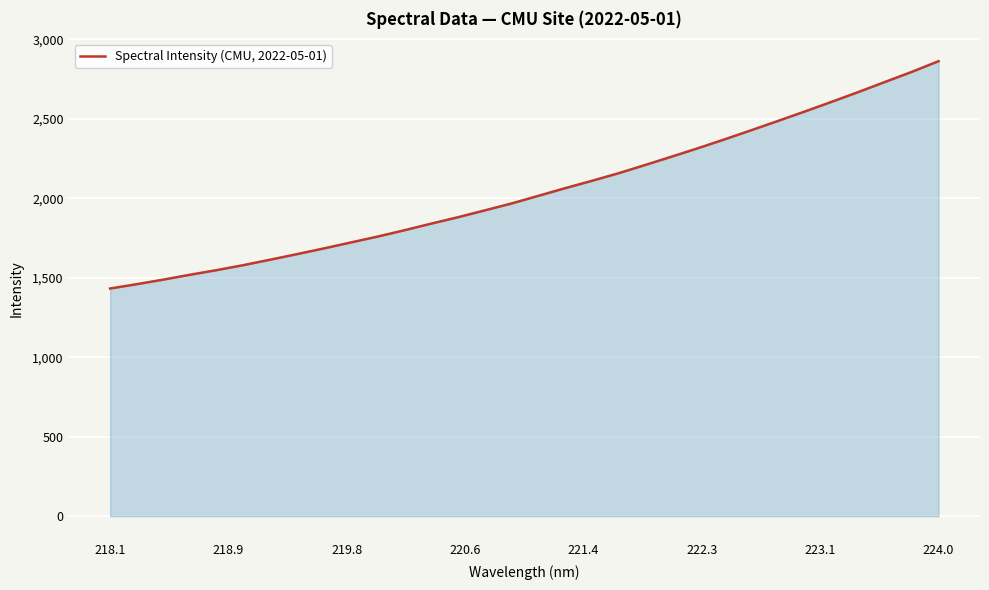

What is the minimum value shown in the chart?

1433.1